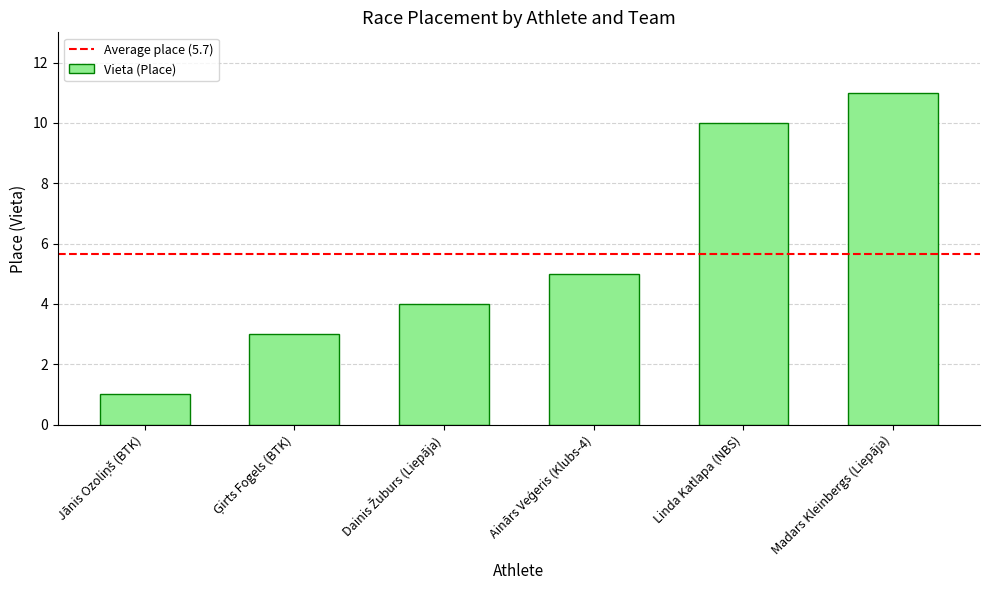

Reading left to right, what are all the values shown in this chart?

1	3	4	5	10	11